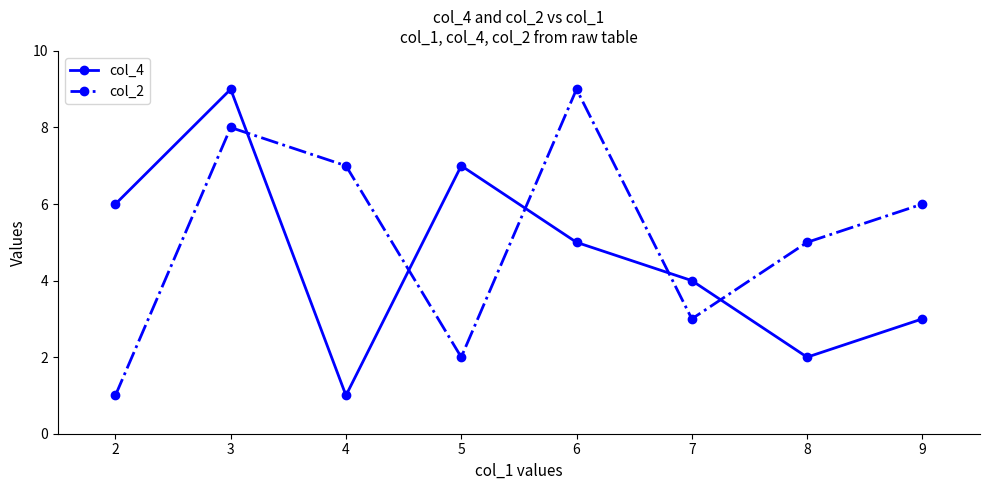

Is the value of col_4 at 4 greater than the value of col_2 at 7?

No